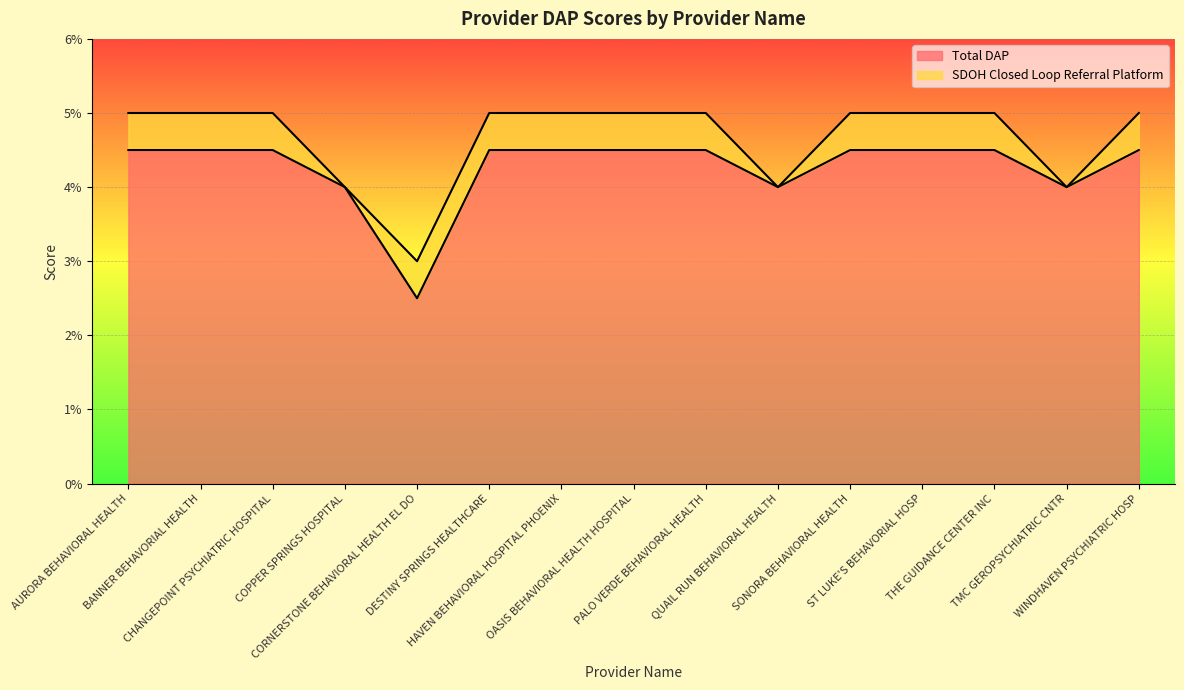

Does the chart display data point markers on the line(s)?

No